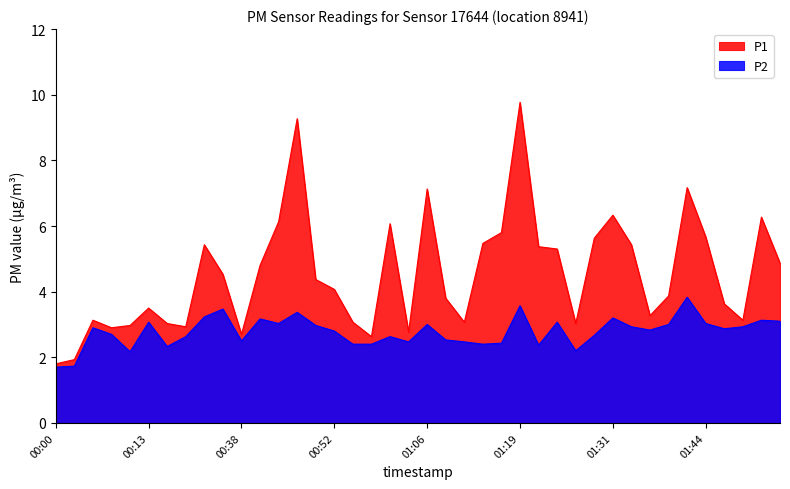

Which series has the widest spread of values?

P1